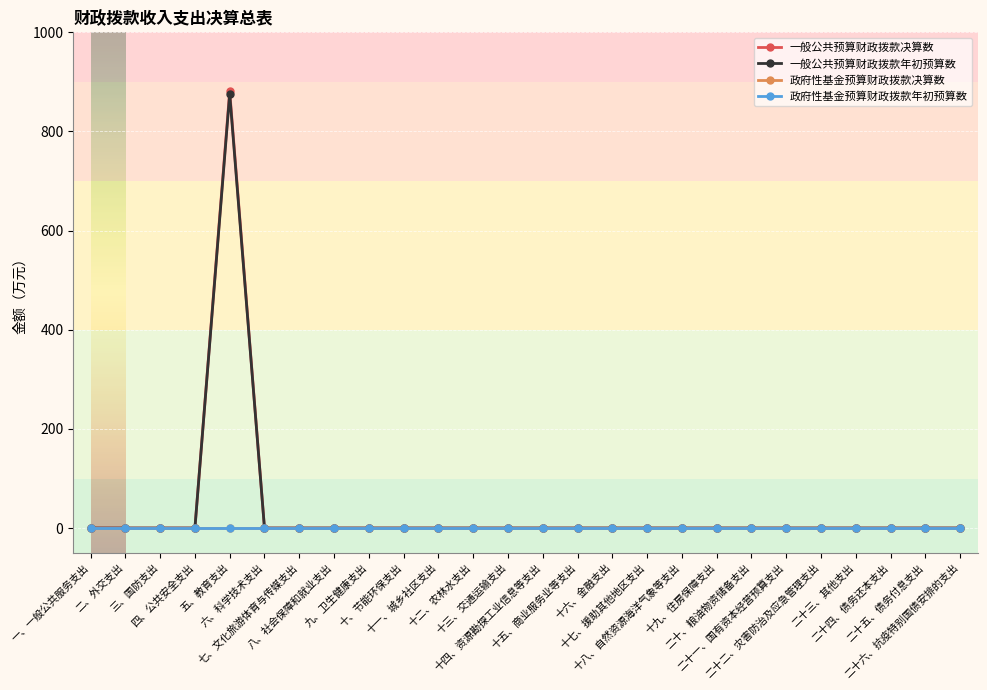

Is this an area chart (filled region under the line)?

No